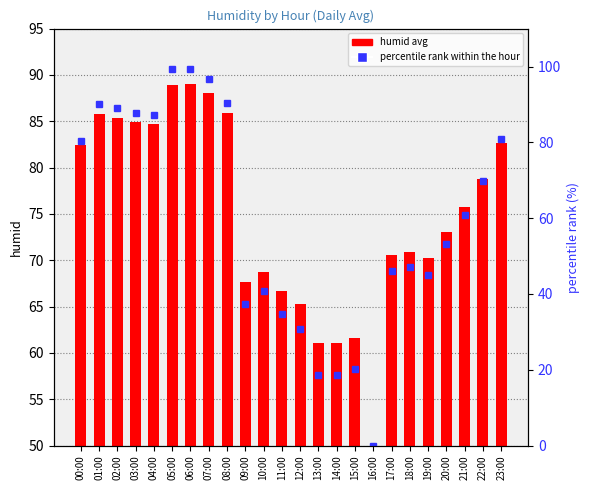

At which label does humid avg first exceed 75?

00:00